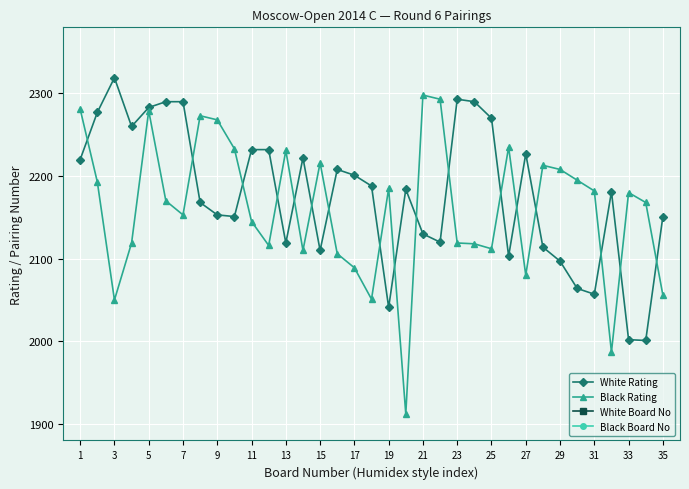

True or false: Black Rating has more than 2 interior local peaks.

True